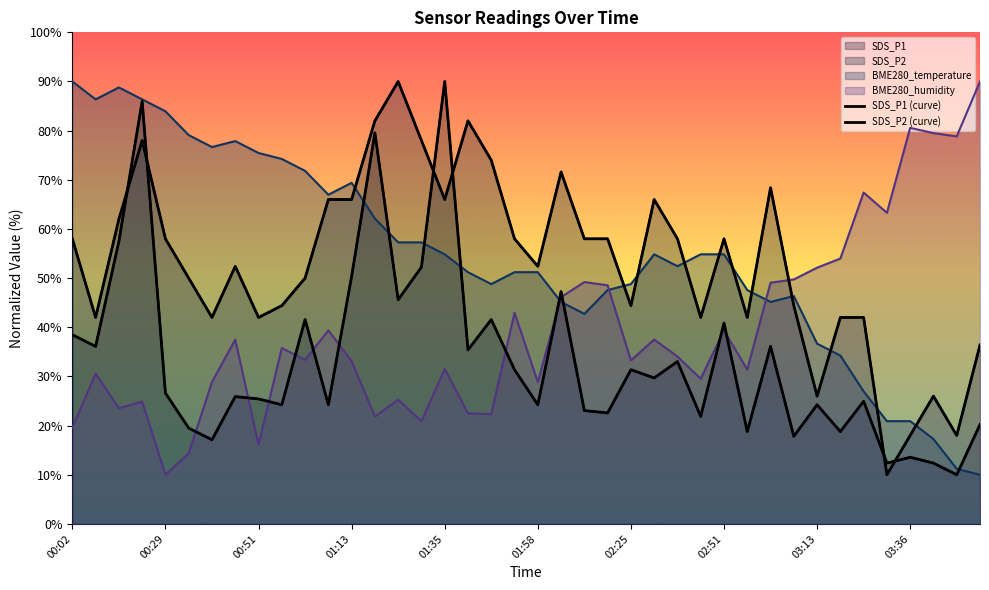

What is the label of the 16th point from the right?

02:25